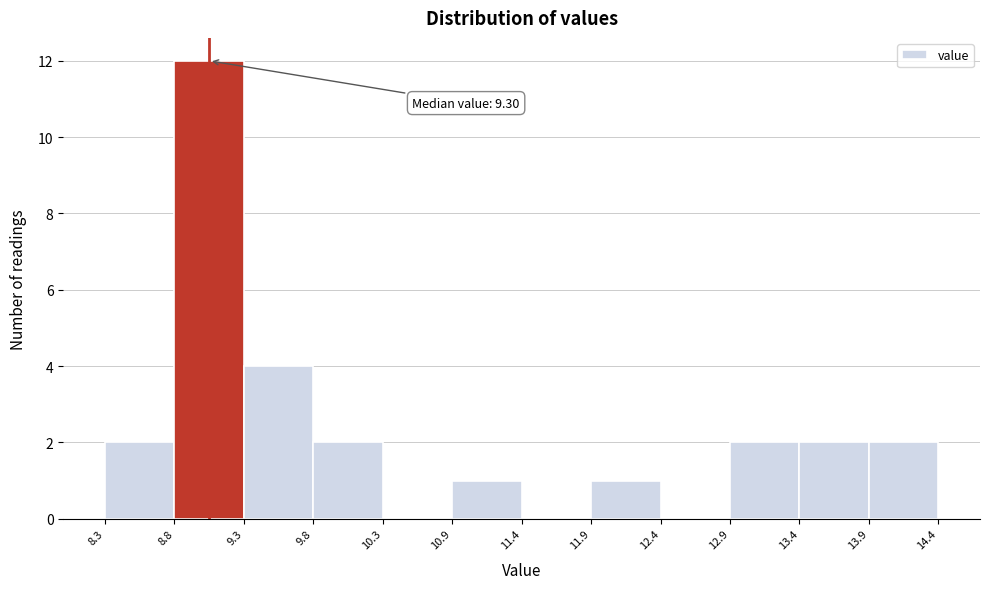

Over which range of the x-axis is the bar tallest?

8.8 to 9.3